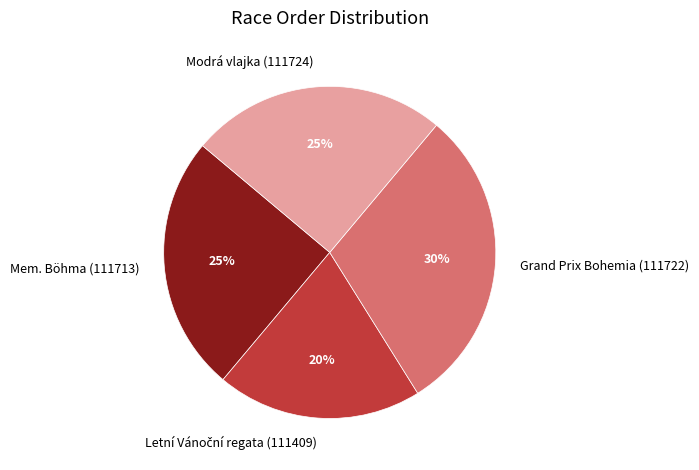

Does Mem. Böhma (111713) account for over 50% of the chart?

No